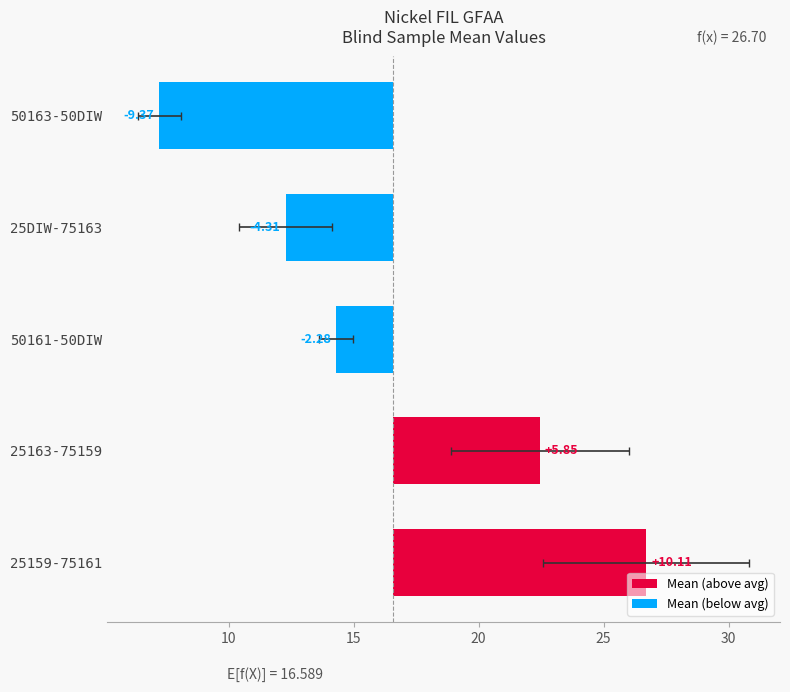

How many values are below -2?

3